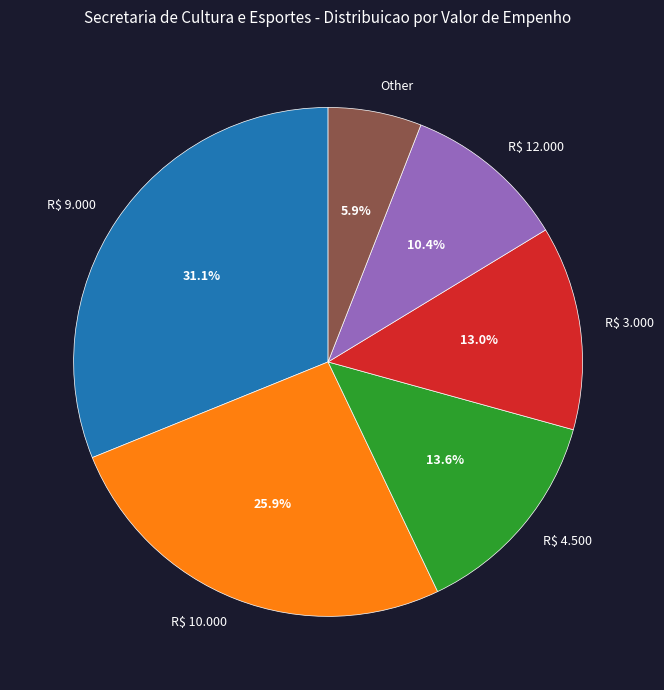

What is the smallest slice in the pie chart?

Other